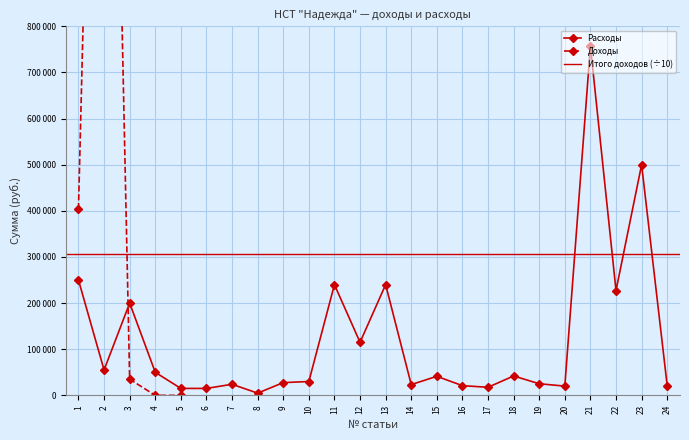

Approximately how many times larger is the value at 18 compared to 12?

0.4